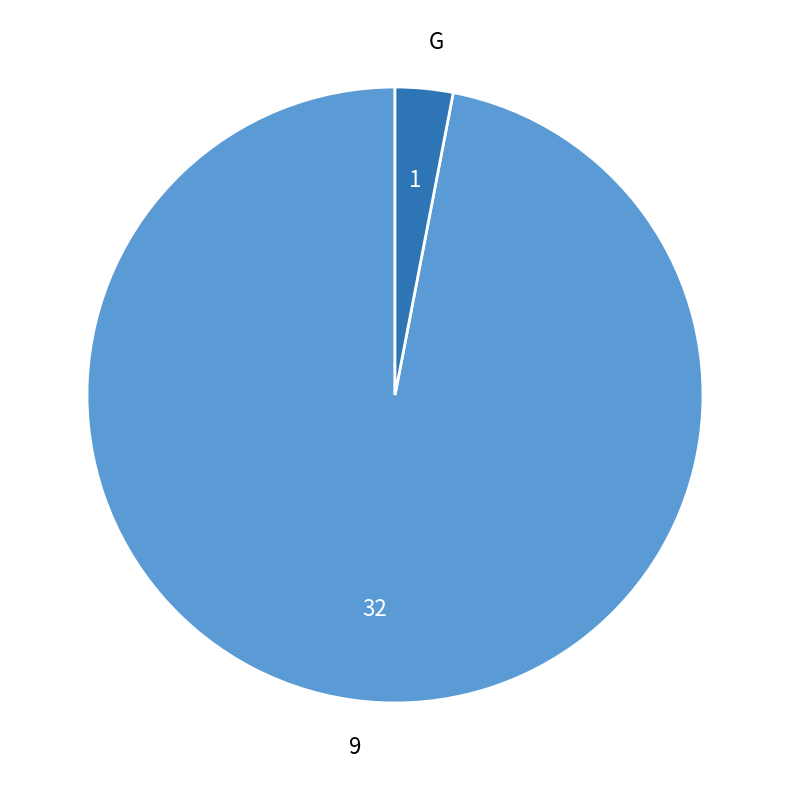

Count the number of slices in the pie.

2